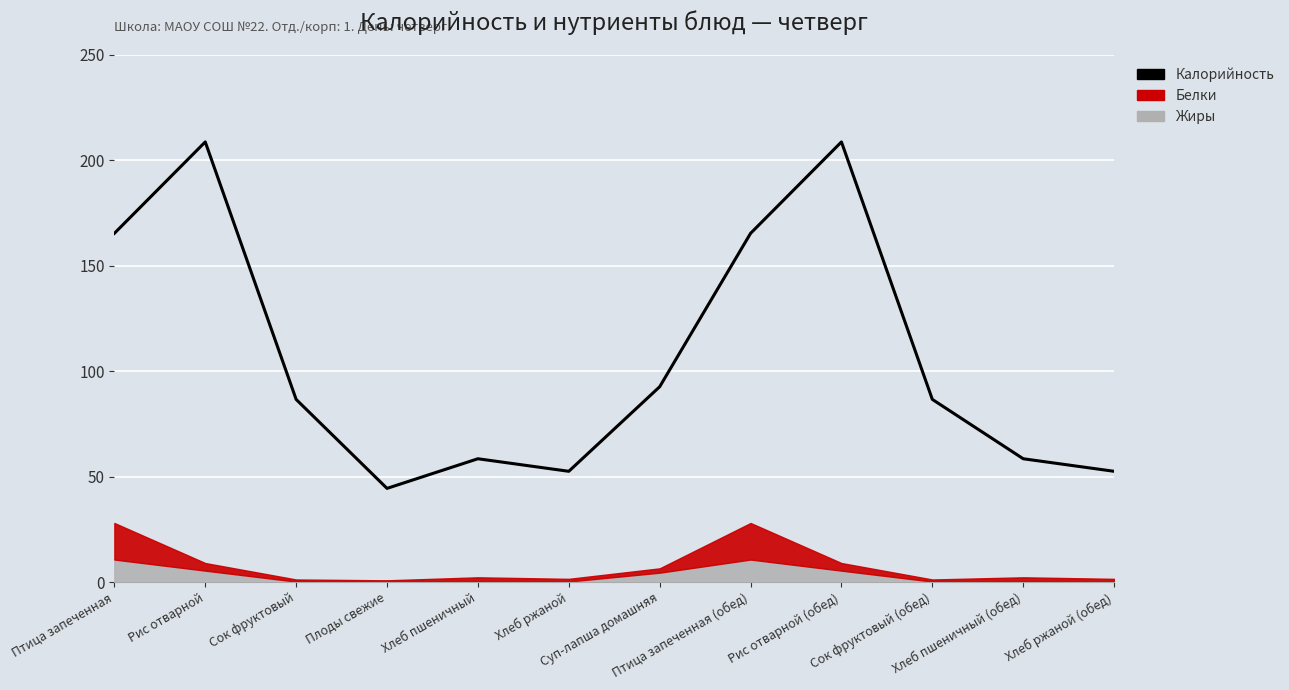

Reading left to right, extract all data points from this chart.

165.3	208.7	86.6	44.4	58.5	52.5	92.6	165.3	208.7	86.6	58.5	52.5